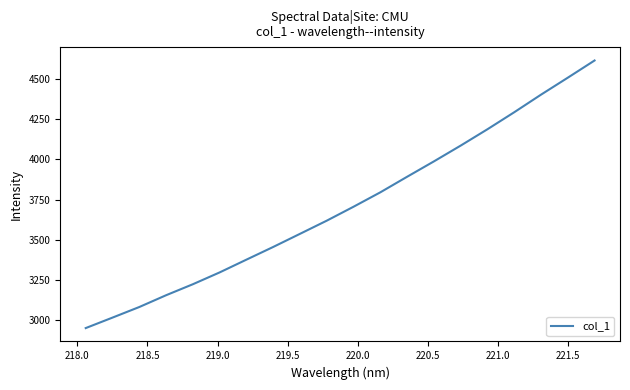

What is the difference between the maximum and minimum values?

1664.9